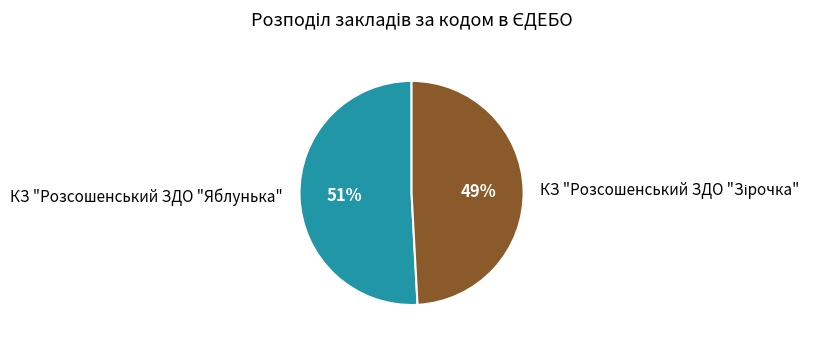

To the nearest percent, what is the difference between the largest and smallest slice percentages?

2%